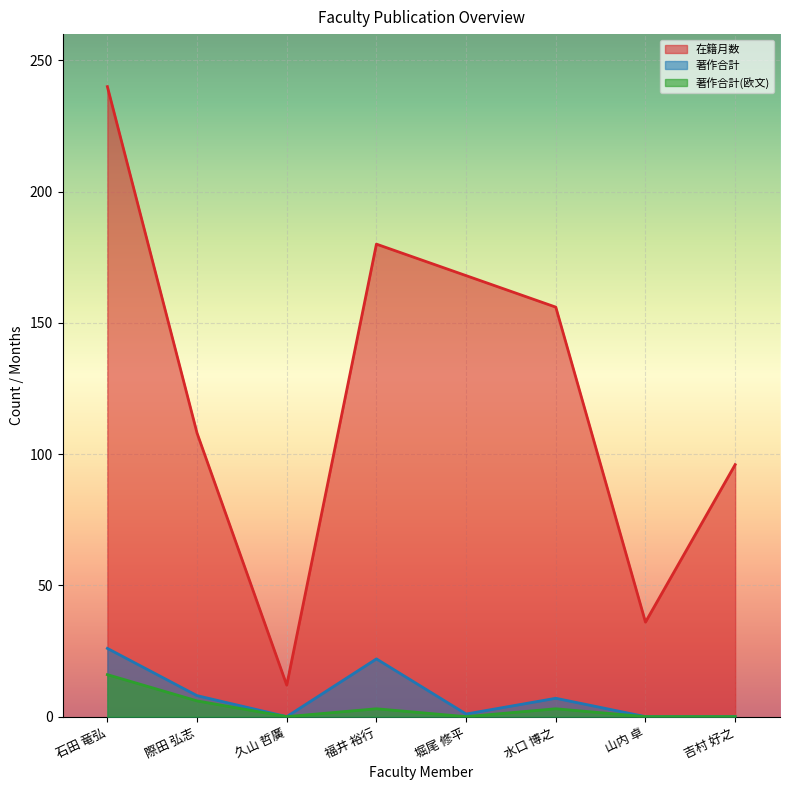

What is the difference between the 著作合計(欧文) values at 吉村 好之 and 水口 博之?

3